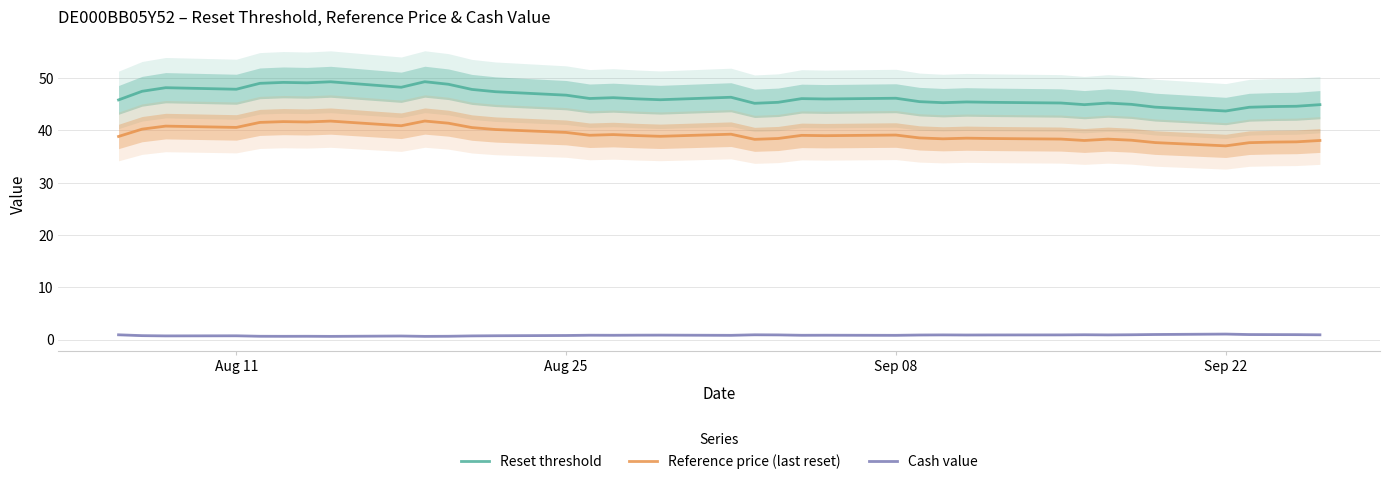

What are all the series names shown in the legend?

Reset threshold, Reference price (last reset), Cash value